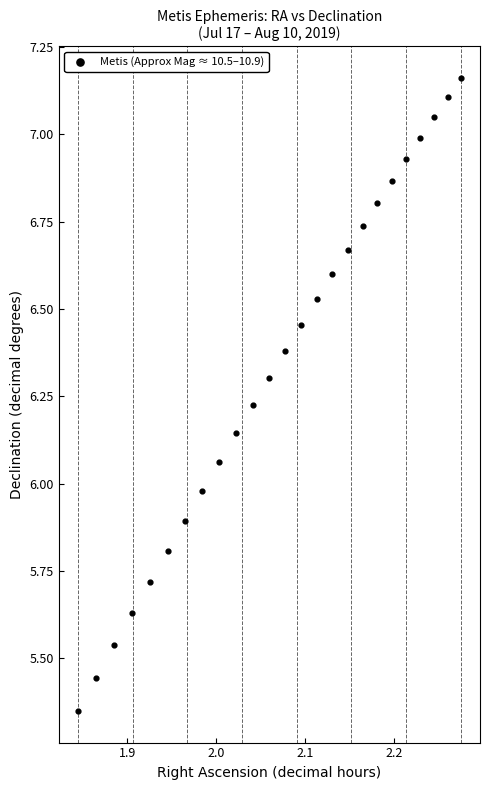

What is the range of X values (max minus min)?

0.4